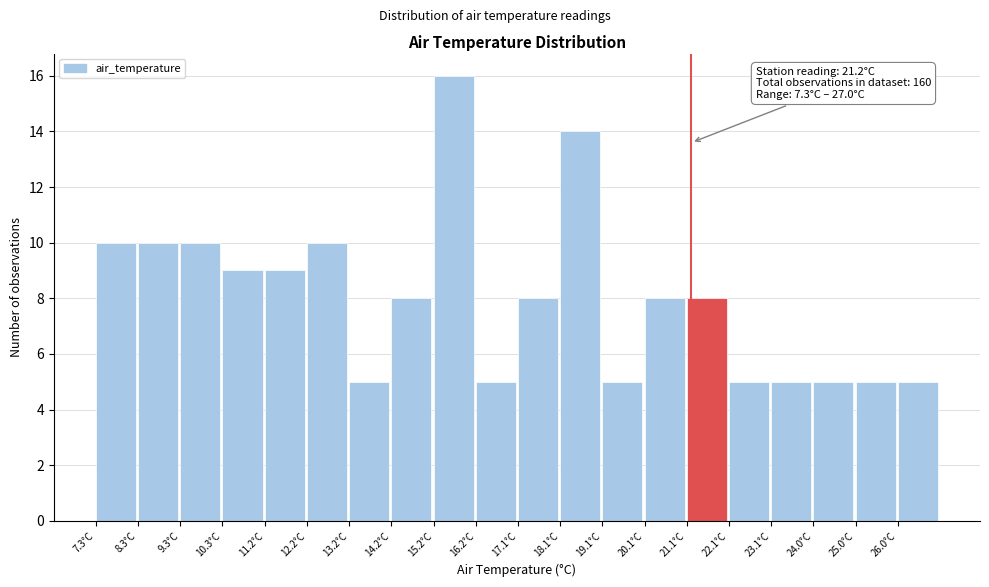

Which range on the x-axis has the tallest bar?

15.2 to 16.2